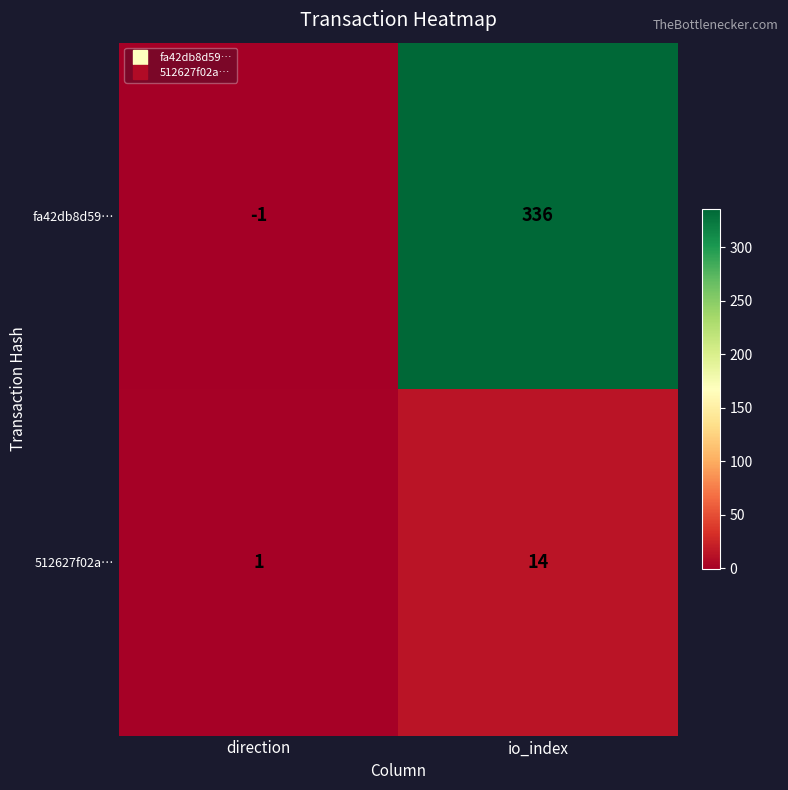

What is the difference between the maximum and minimum values in the 512627f02a… series?

13